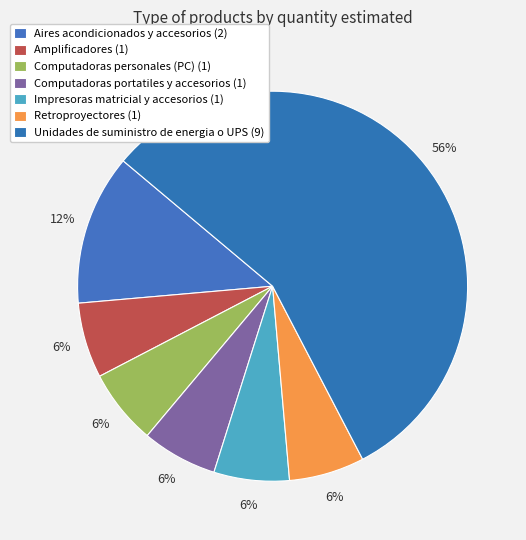

Which slice is the largest?

Unidades de suministro de energia o UPS